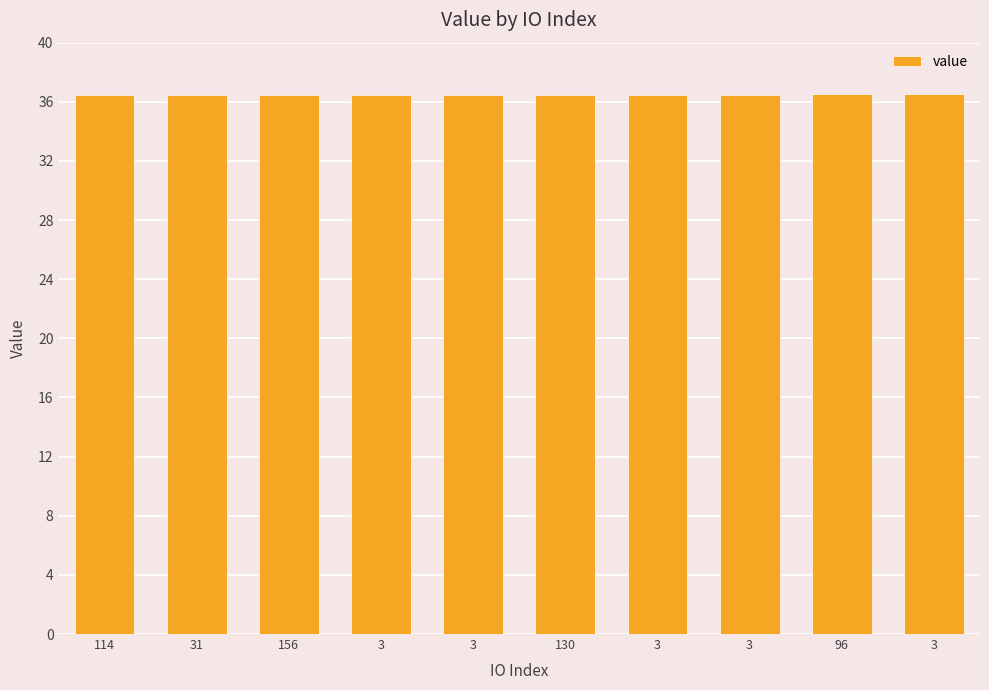

What is the ratio of the value at 3 to the value at 31?

1.0